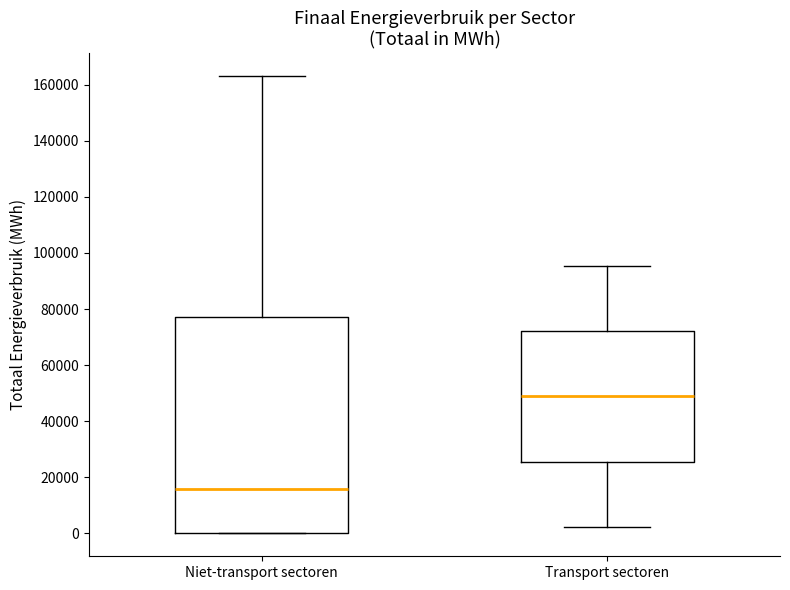

Which box is the tallest, from its lower edge to its upper edge?

Niet-transport sectoren